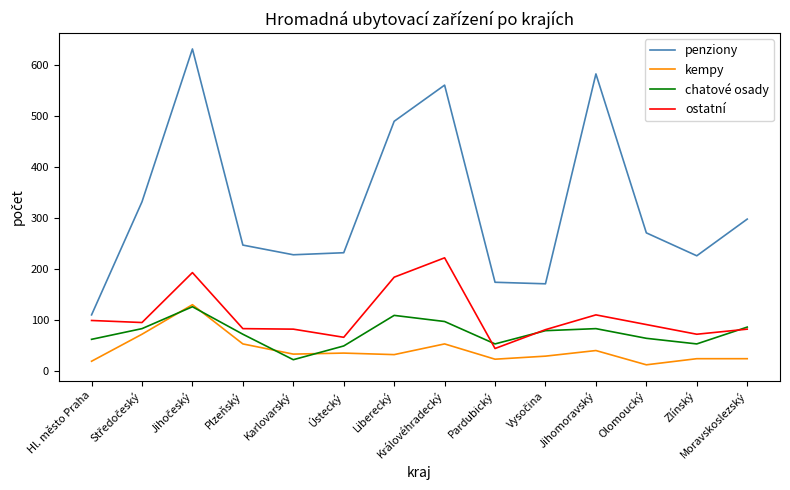

What is the average value of the ostatní series?

107